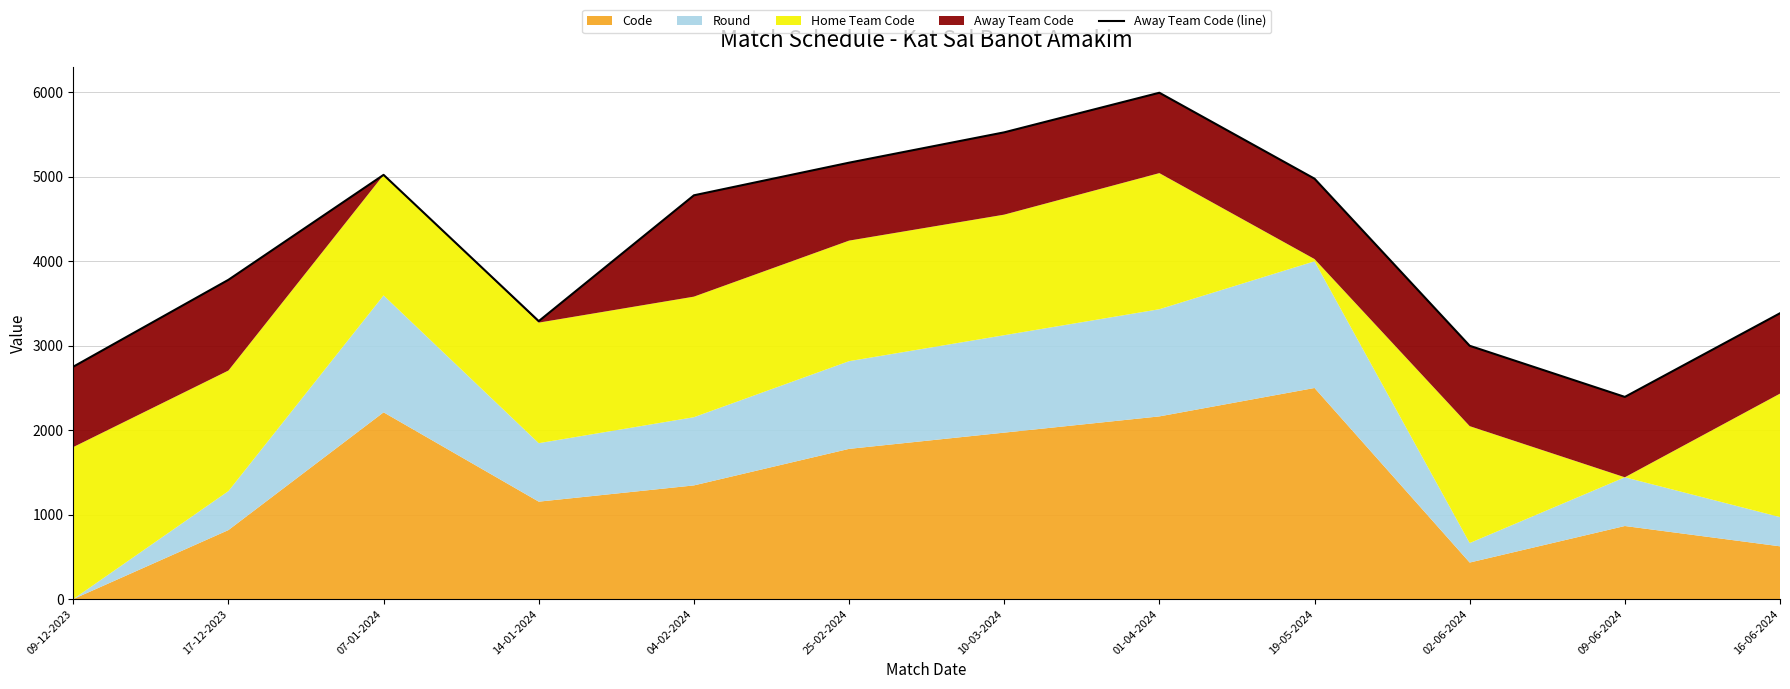

What is the change in value from 10-03-2024 to 09-06-2024?

-3133.2